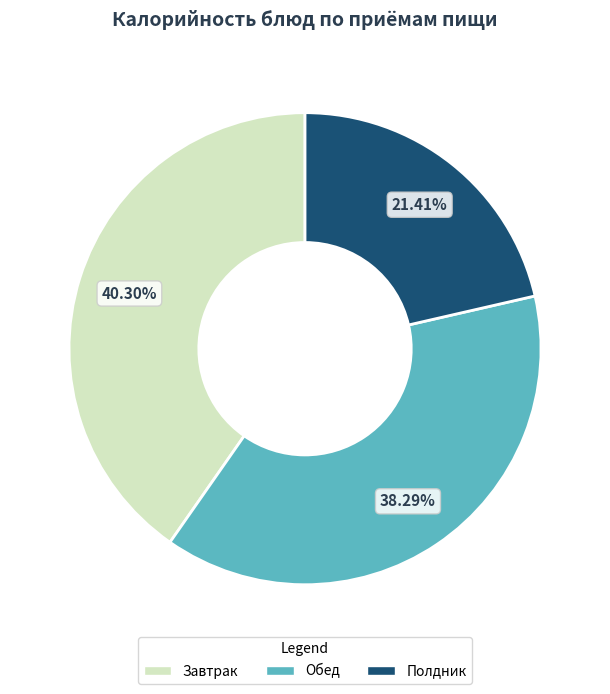

Rank the categories by value from highest to lowest.

Завтрак, Обед, Полдник